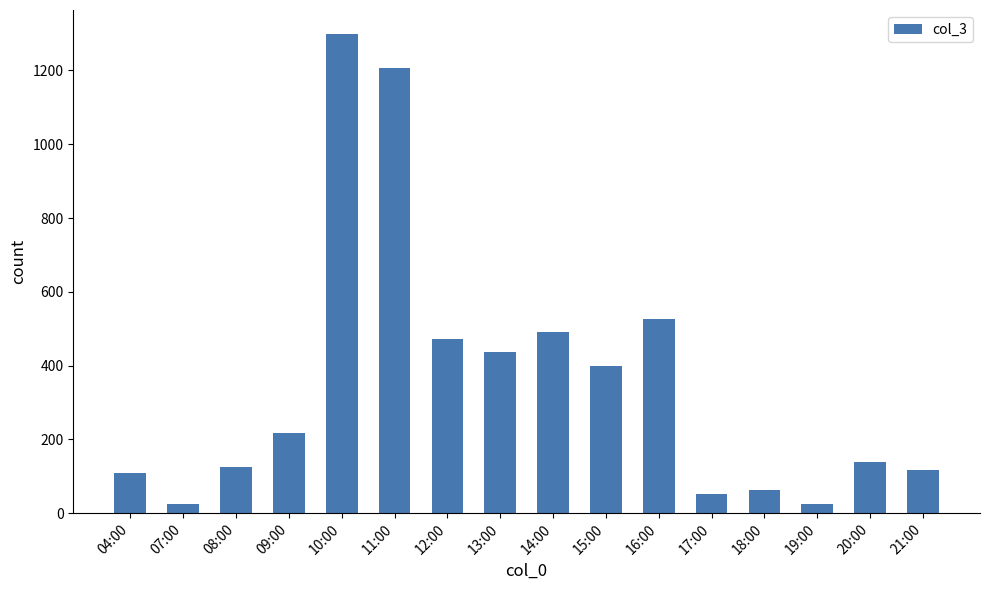

What position from the left is 10:00?

5